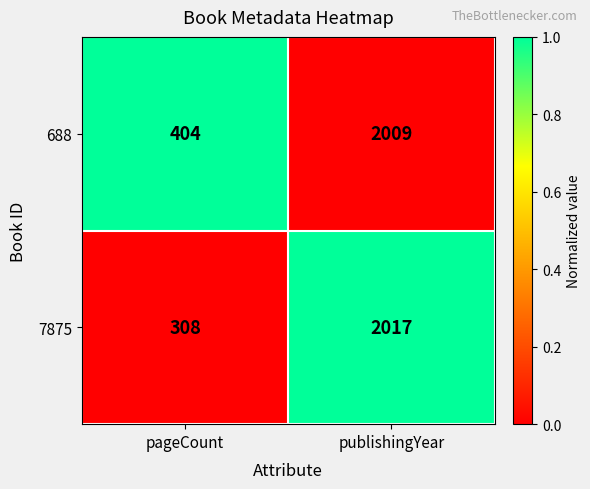

What is the difference between the highest and lowest values at publishingYear?

8